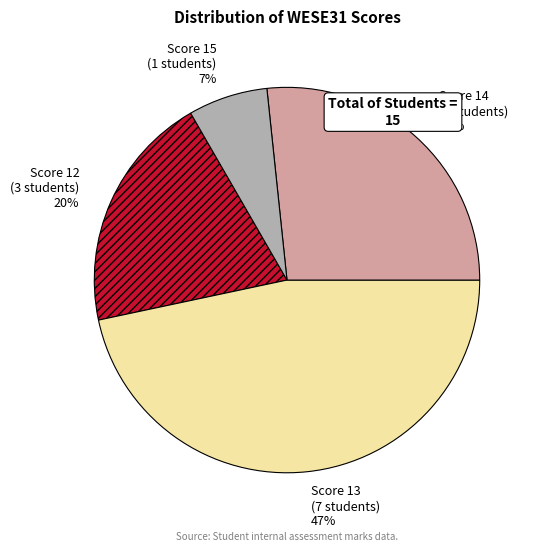

What is the smallest slice in the pie chart?

Score 15